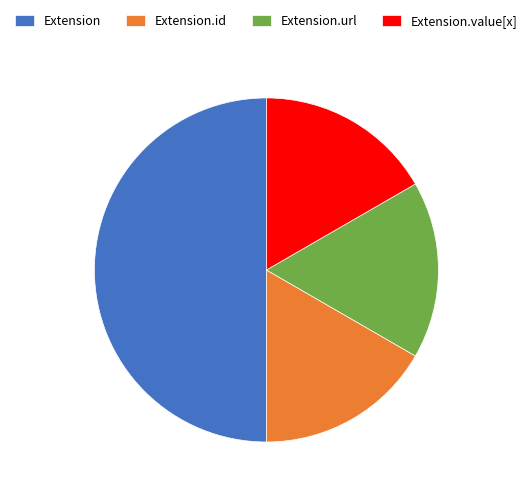

Do Extension.value[x] and Extension.url together represent more than half of the pie?

No